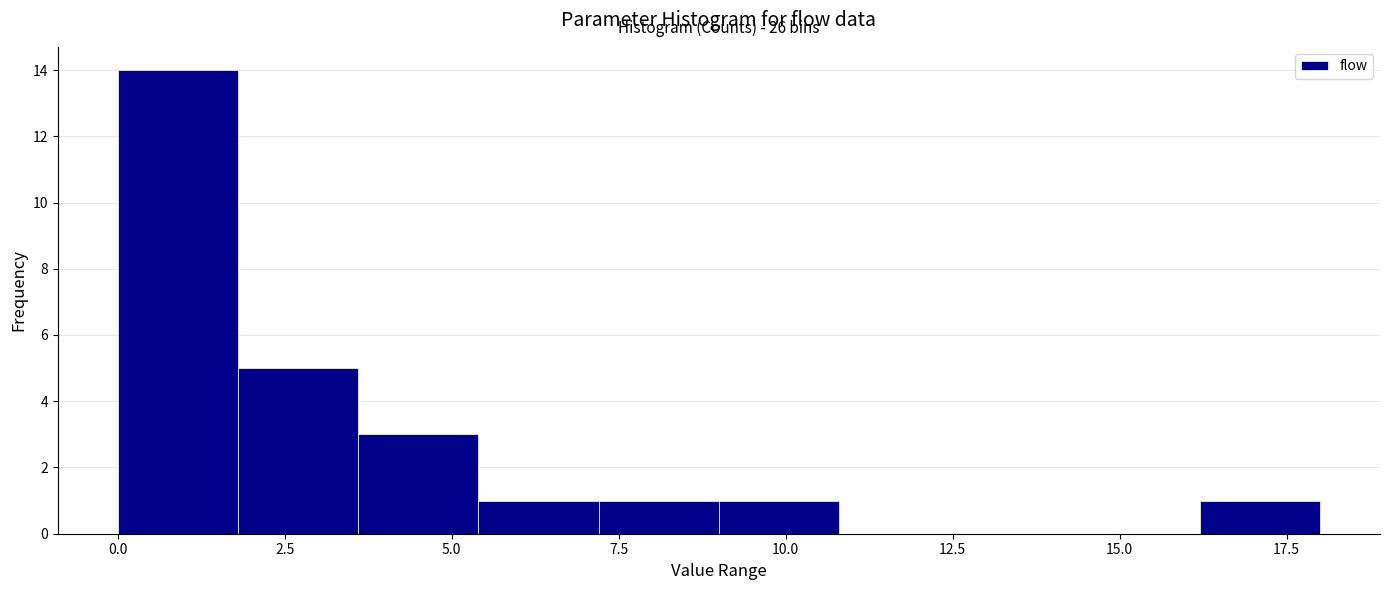

Read against the x-axis, roughly where is the centre of the tallest bar?

1.0